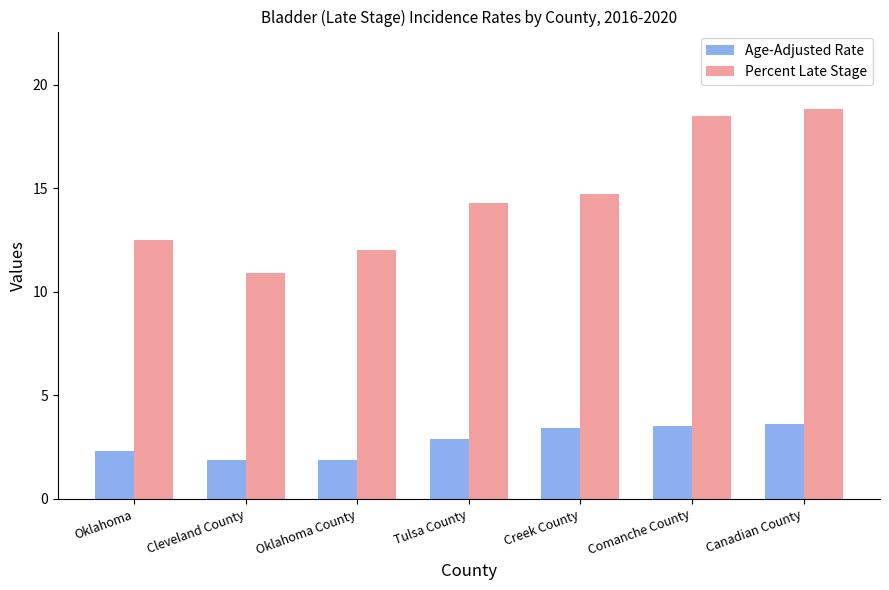

How many groups of bars are there?

7